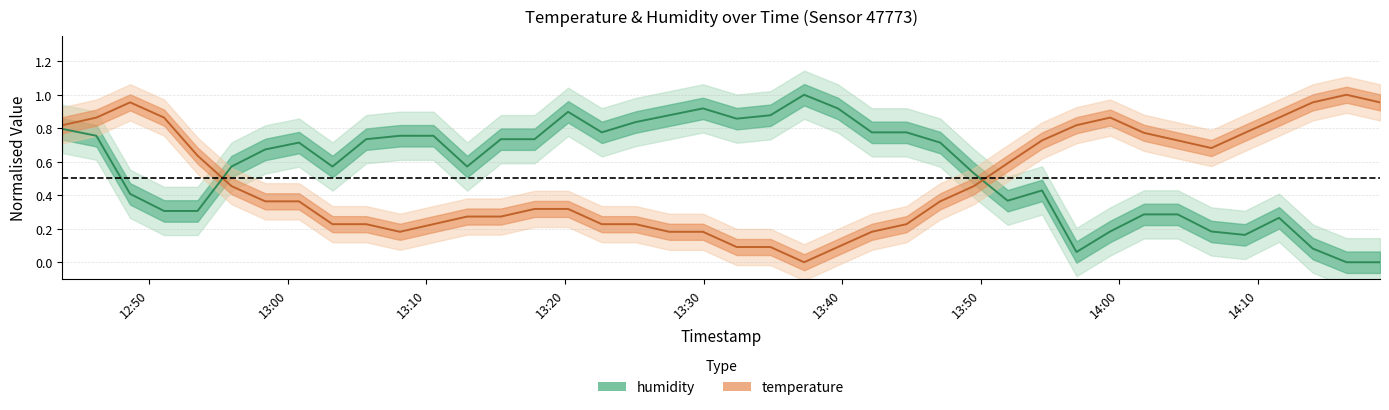

True or false: temperature and humidity cross at least once.

True